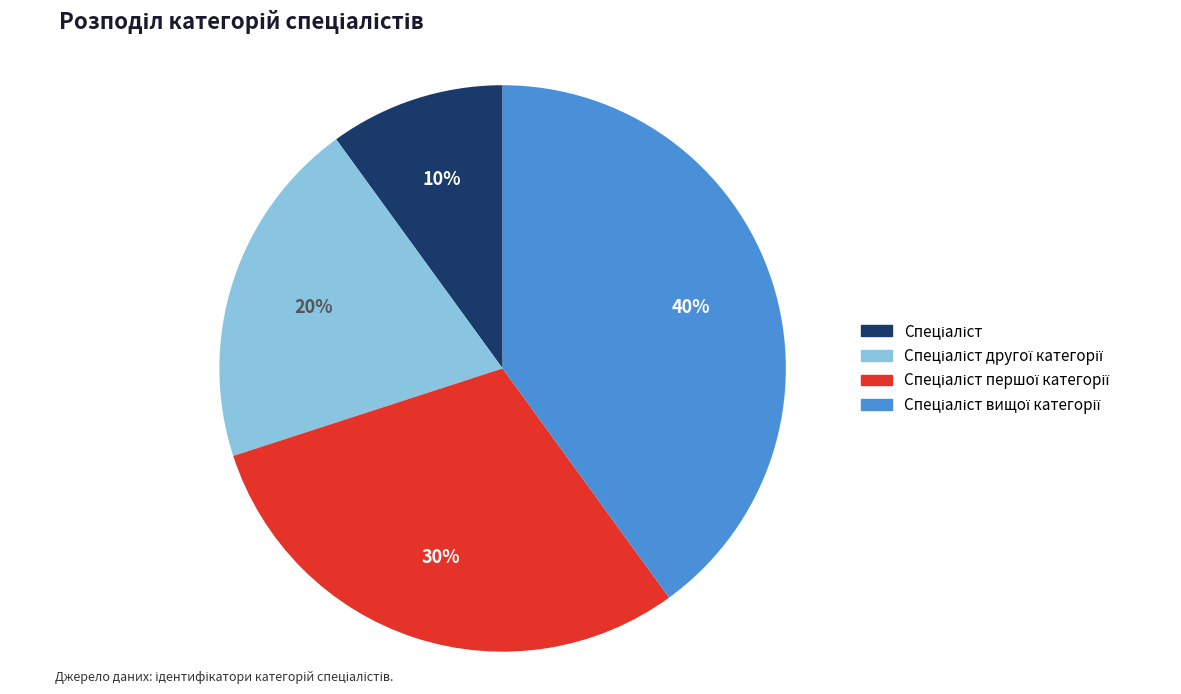

Does any single category account for the majority?

No